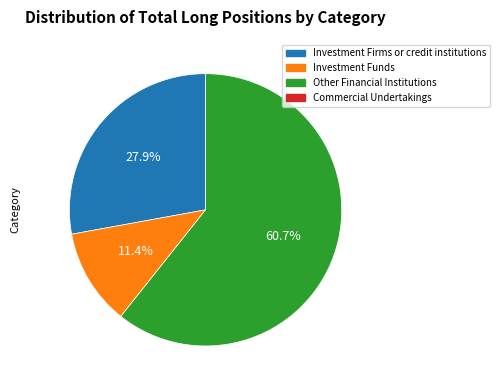

The Other Financial Institutions slice represents 48% of the pie. True or false?

False